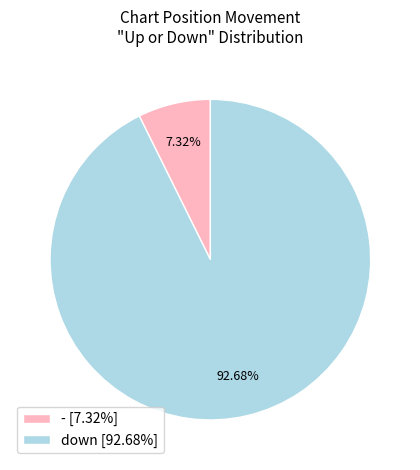

Is there a majority slice in this chart?

Yes